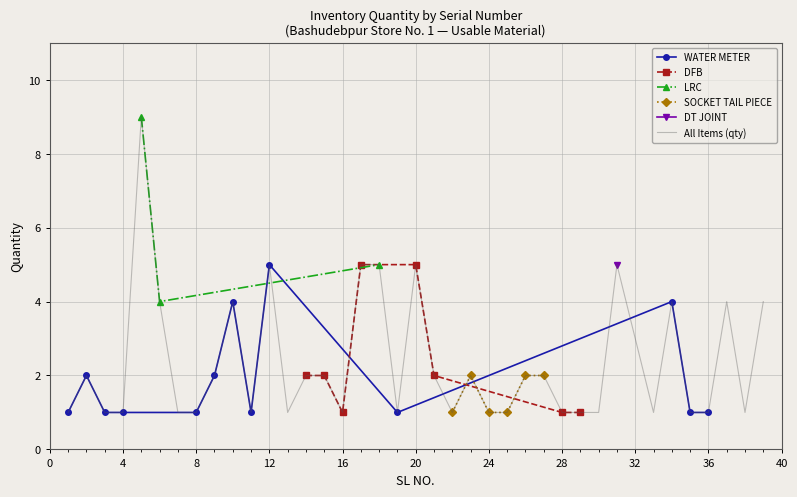

Which category has the lowest value across all series?

1